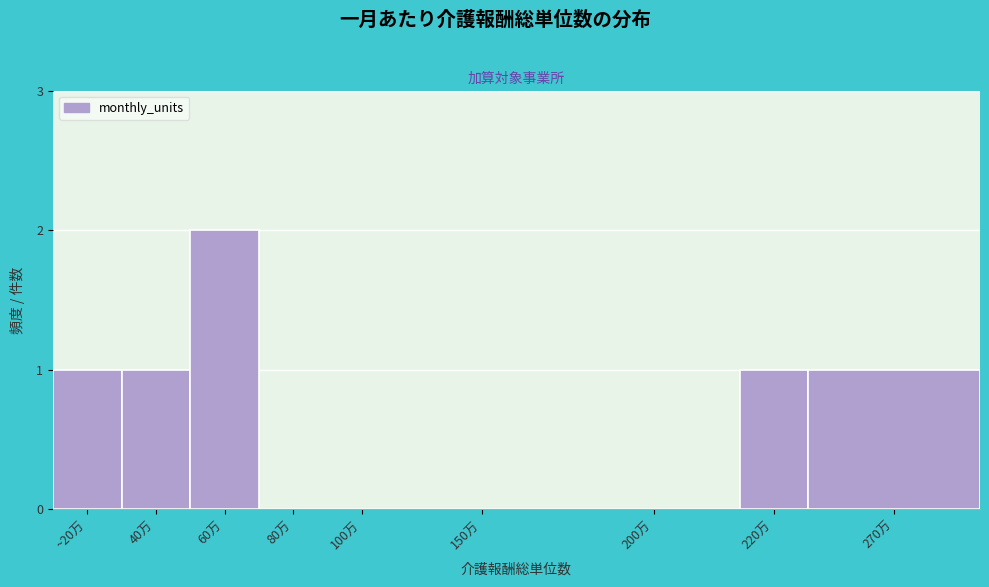

Reading left to right, list all the values displayed in this chart.

~20万=1	40万=1	60万=2	80万=0	100万=0	150万=0	200万=0	220万=1	270万=1